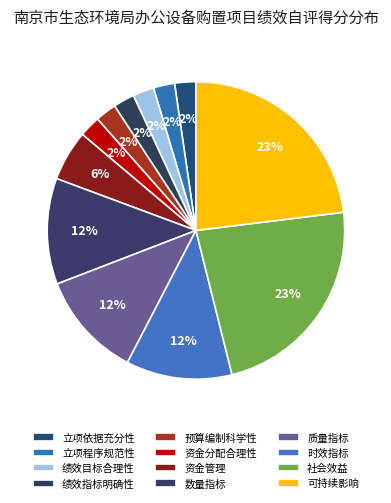

To the nearest percent, what percentage of the pie is 绩效指标明确性?

2%